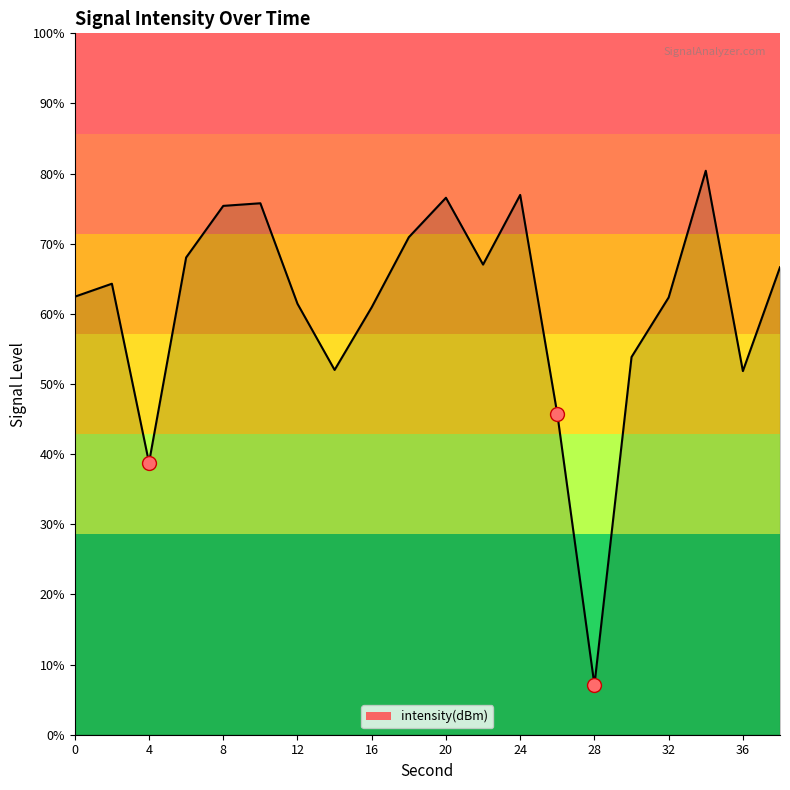

Reading left to right, extract all data points from this chart.

-128.1	-127.5	-136.4	-126.2	-123.6	-123.5	-128.5	-131.8	-128.7	-125.2	-123.2	-126.5	-123.1	-134.0	-147.5	-131.2	-128.2	-121.9	-131.9	-126.7